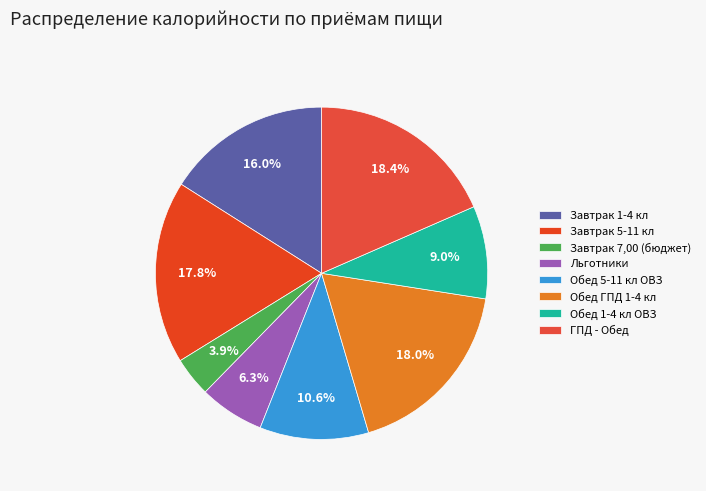

Which slice is the largest?

ГПД - Обед